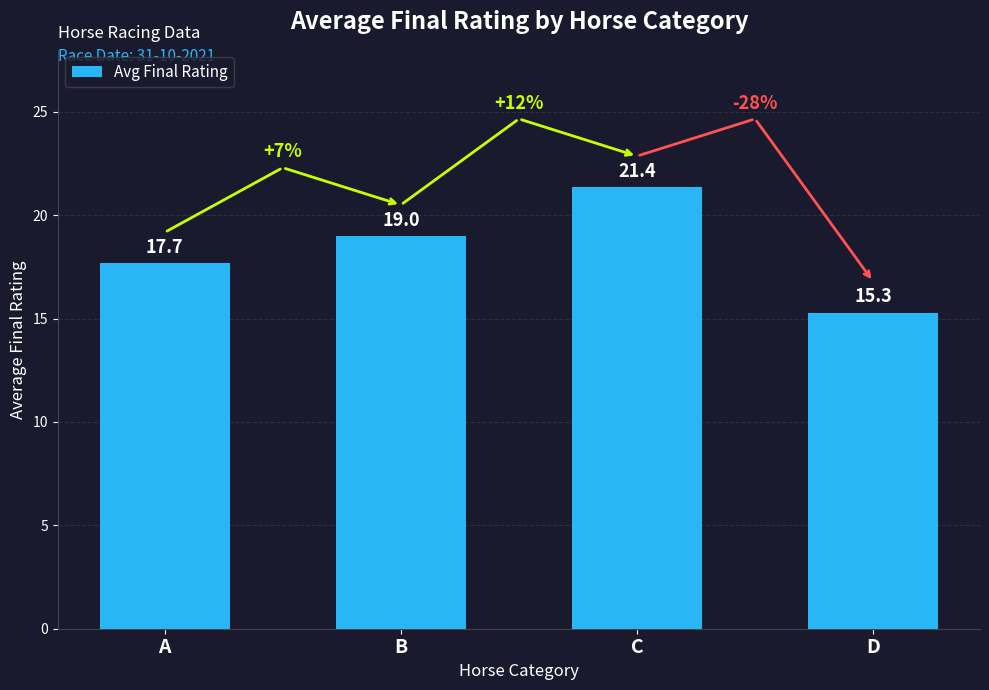

Reading left to right, what are all the values shown in this chart?

A=17.7	B=19.0	C=21.4	D=15.3